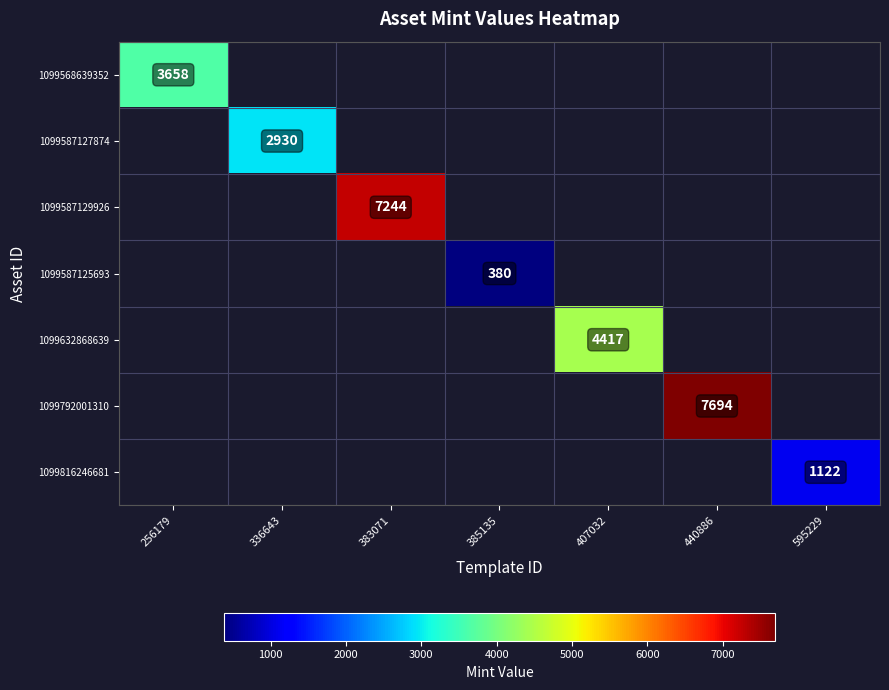

Is it true that 1099632868639 equals 4417 at 407032?

True